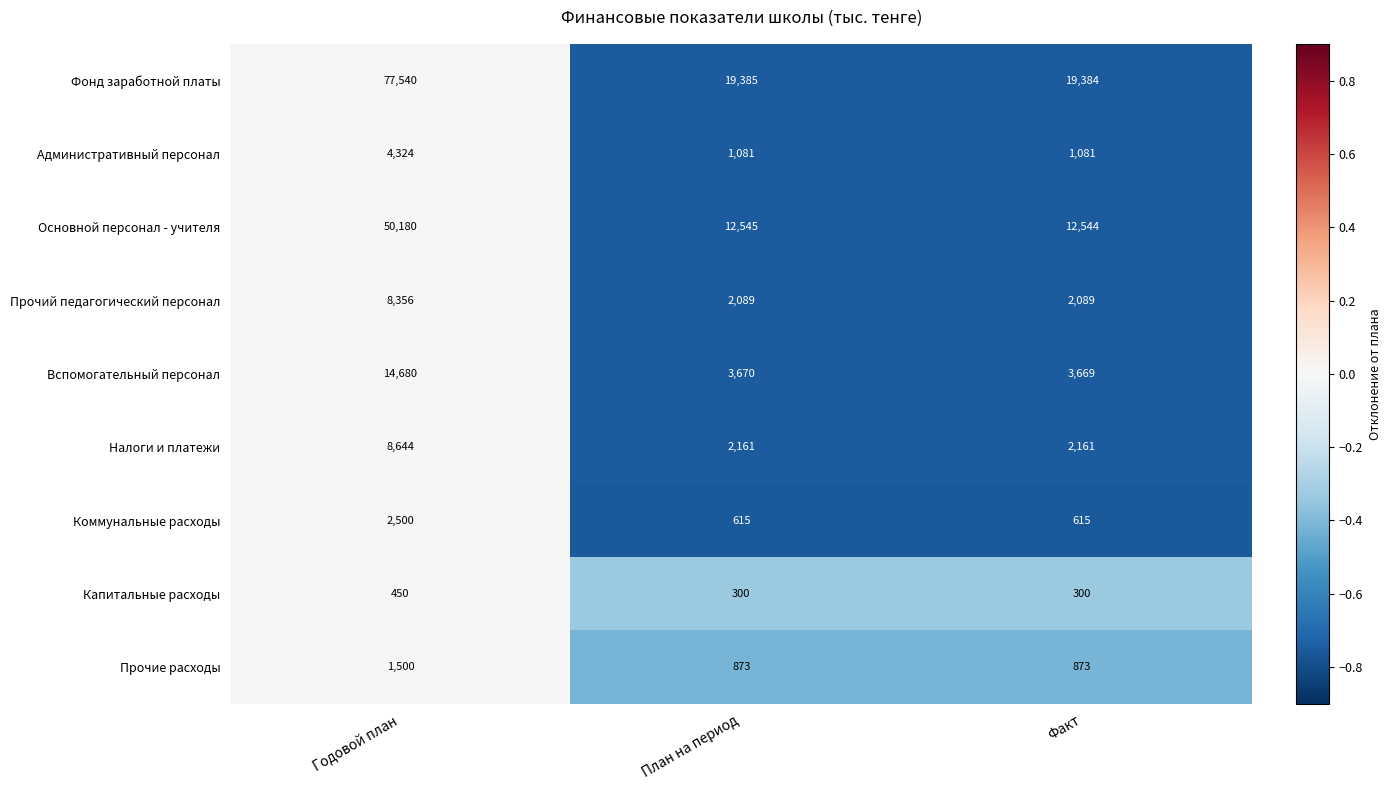

Is the value of Налоги и платежи at Годовой план greater than the value of Коммунальные расходы at План на период?

Yes